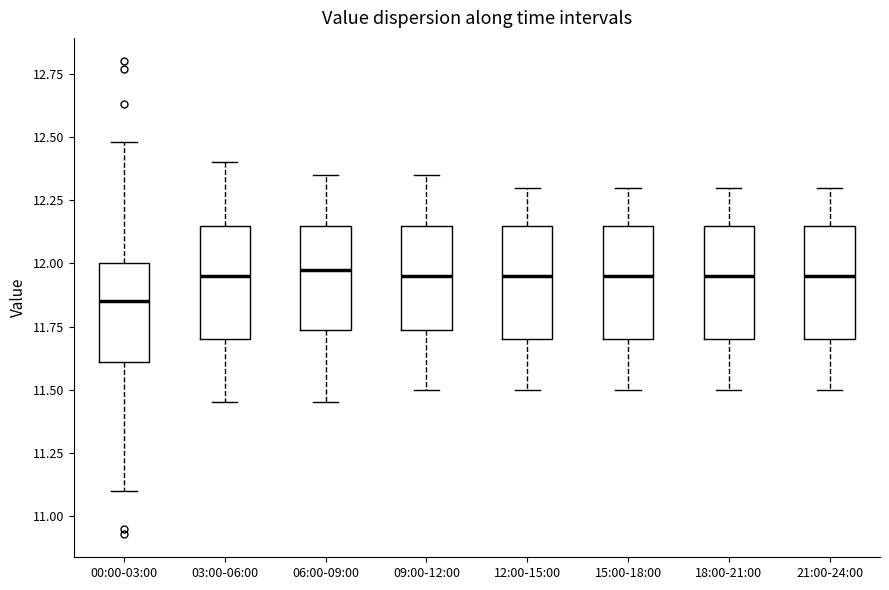

Reading left to right, read every box against the y-axis: the position of its median line, the range the box covers, and the ends of its whiskers. The values are not printed on the chart, so give them approximately, as read against the axis.

00:00-03:00: median 11.85, box 11.60 to 12.00, whiskers 11.10 to 12.50
03:00-06:00: median 11.95, box 11.70 to 12.15, whiskers 11.45 to 12.40
06:00-09:00: median 12.00, box 11.75 to 12.15, whiskers 11.45 to 12.35
09:00-12:00: median 11.95, box 11.75 to 12.15, whiskers 11.50 to 12.35
12:00-15:00: median 11.95, box 11.70 to 12.15, whiskers 11.50 to 12.30
15:00-18:00: median 11.95, box 11.70 to 12.15, whiskers 11.50 to 12.30
18:00-21:00: median 11.95, box 11.70 to 12.15, whiskers 11.50 to 12.30
21:00-24:00: median 11.95, box 11.70 to 12.15, whiskers 11.50 to 12.30